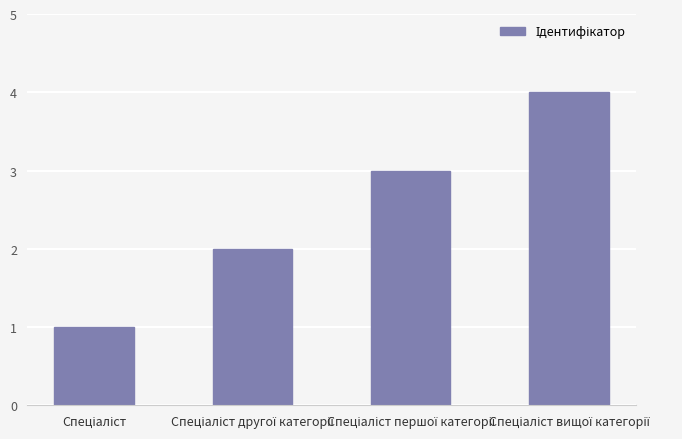

What is the maximum value shown in the chart?

4